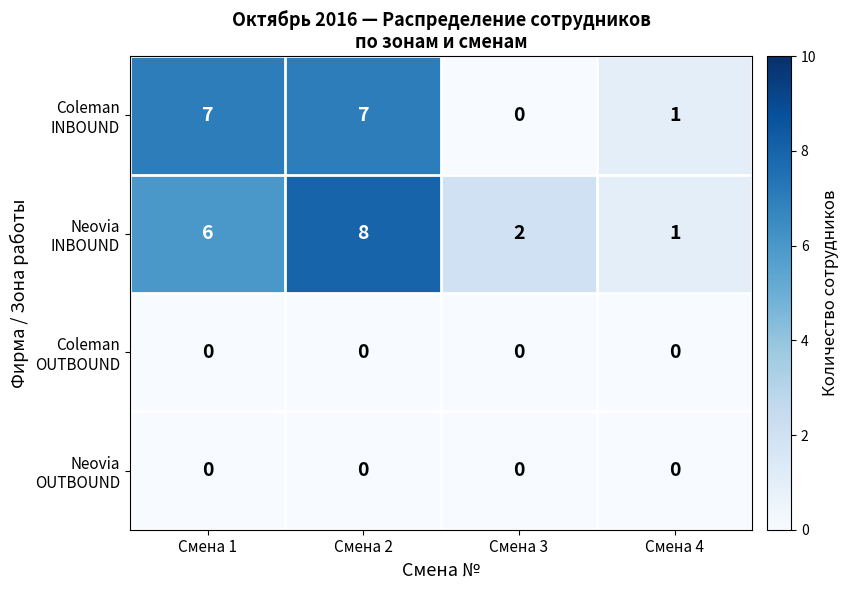

How many distinct data groups are displayed?

4